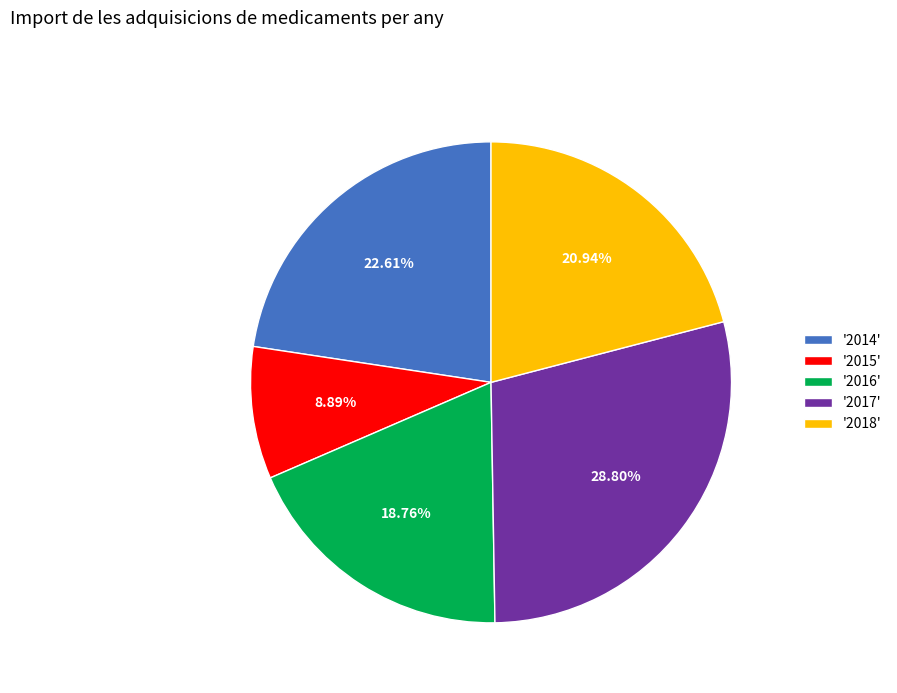

Rank the categories by value from highest to lowest.

'2017', '2014', '2018', '2016', '2015'